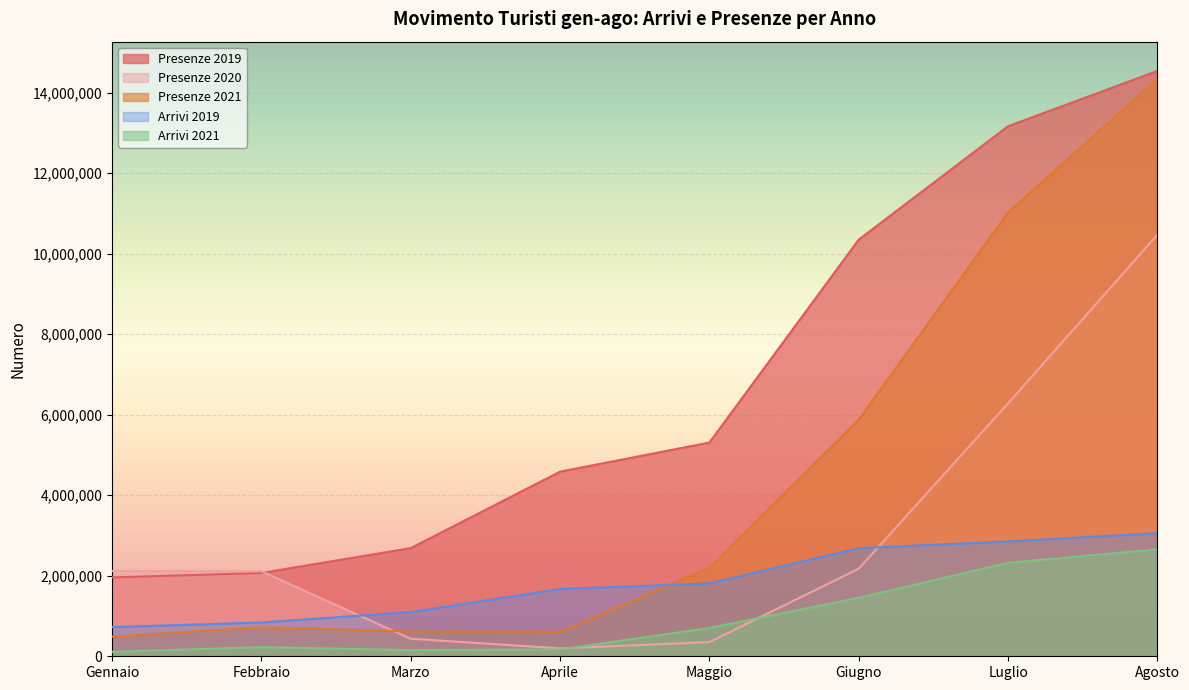

How many data points in Presenze 2021 are less than 2197816?

4